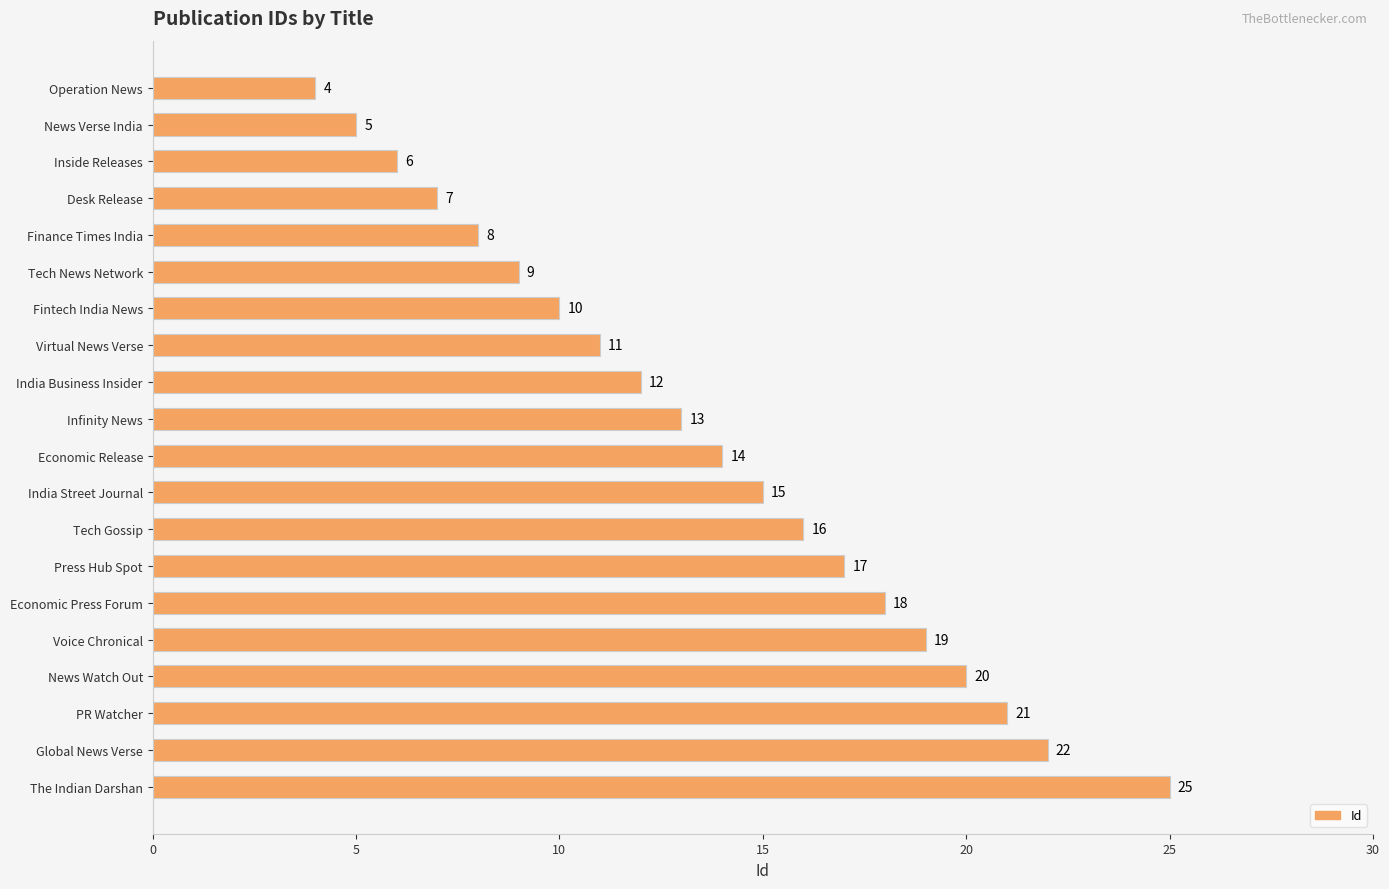

What is the label of the 19th bar from the top?

Global News Verse